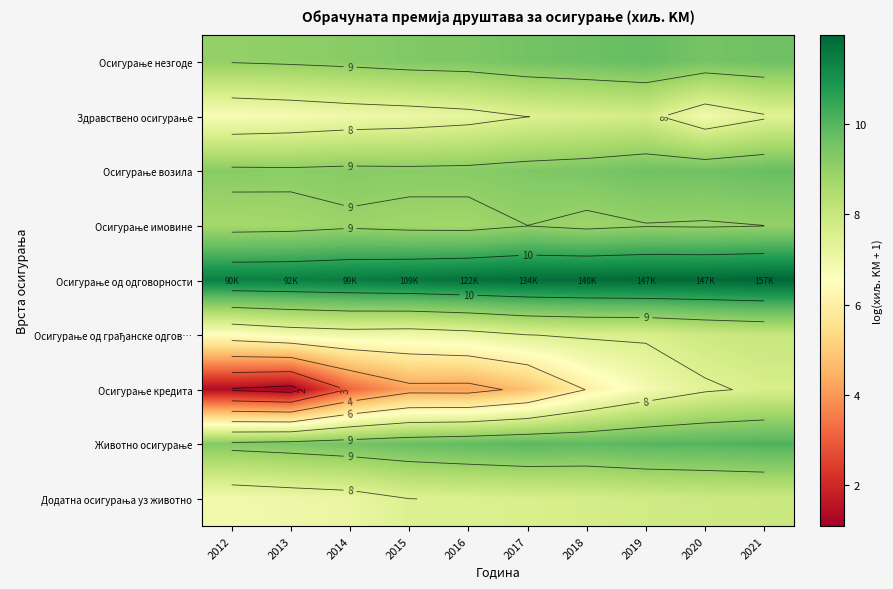

What is the total value across all series at 2020?

80.0